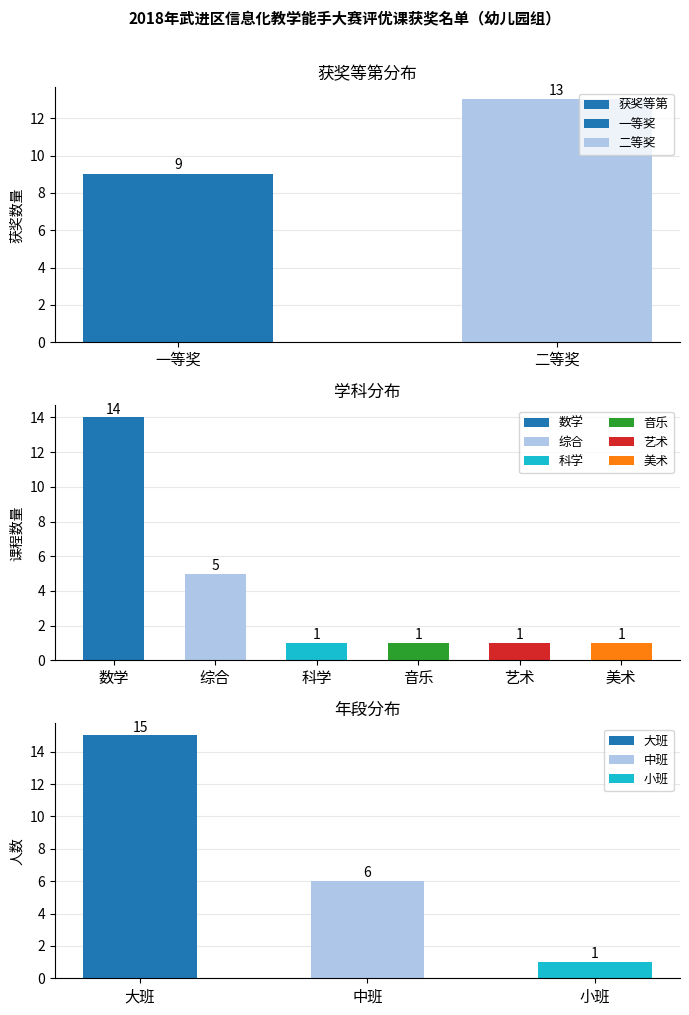

Is it true that the value at 一等奖 is 5?

False